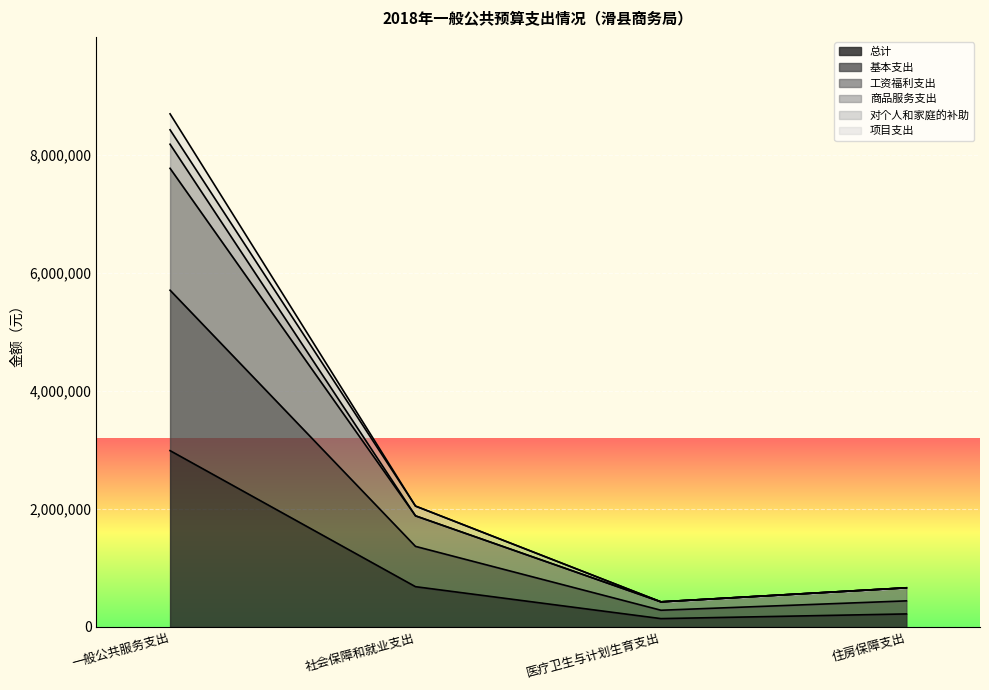

Which category has the highest value in the 总计 series?

一般公共服务支出